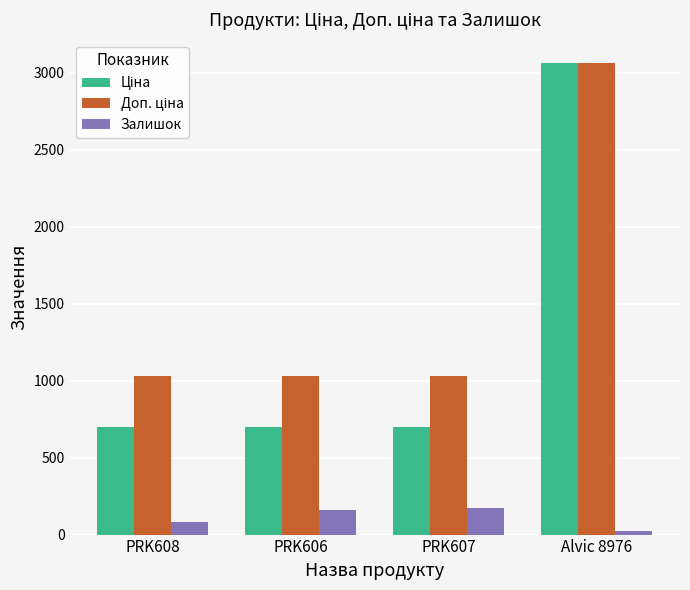

What is the maximum value shown in the chart?

3060.0